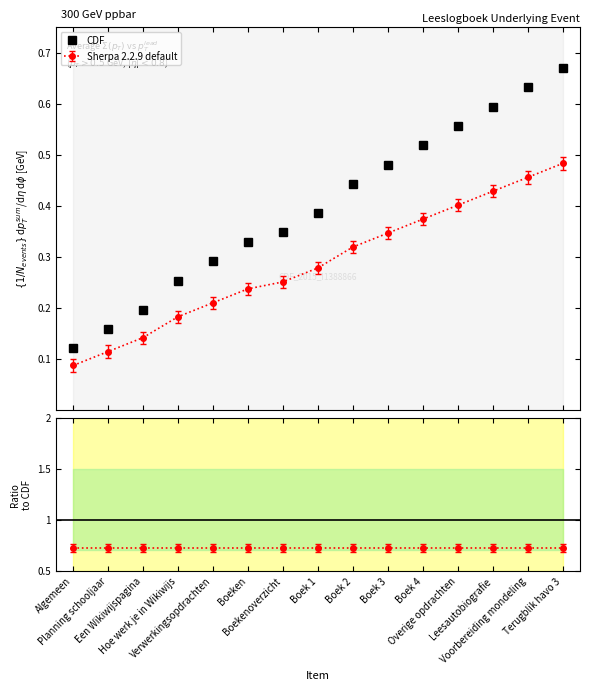

List the labels in order of value, largest first.

Terugblik havo 3, Voorbereiding mondeling, Leesautobiografie, Overige opdrachten, Boek 4, Boek 3, Boek 2, Boek 1, Boekenoverzicht, Boeken, Verwerkingsopdrachten, Hoe werk je in Wikiwijs, Een Wikiwijspagina, Planning schooljaar, Algemeen